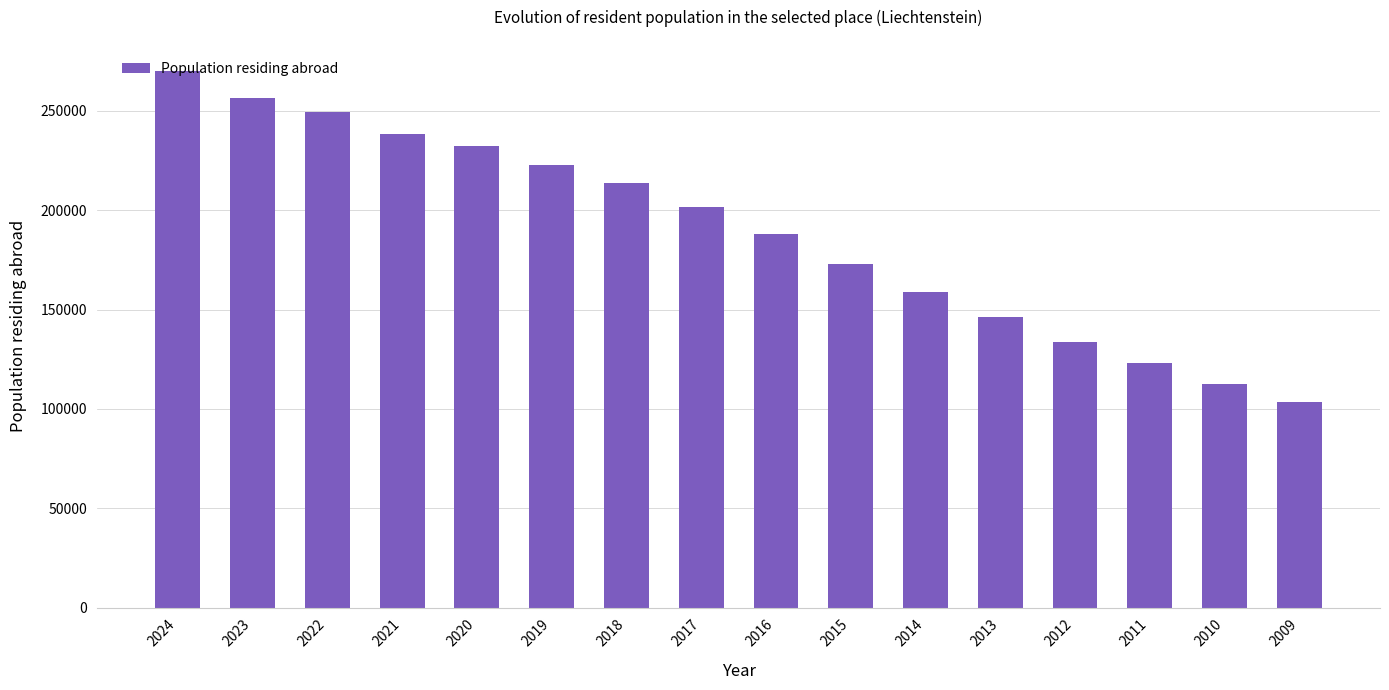

Does the chart contain stacked bars?

No